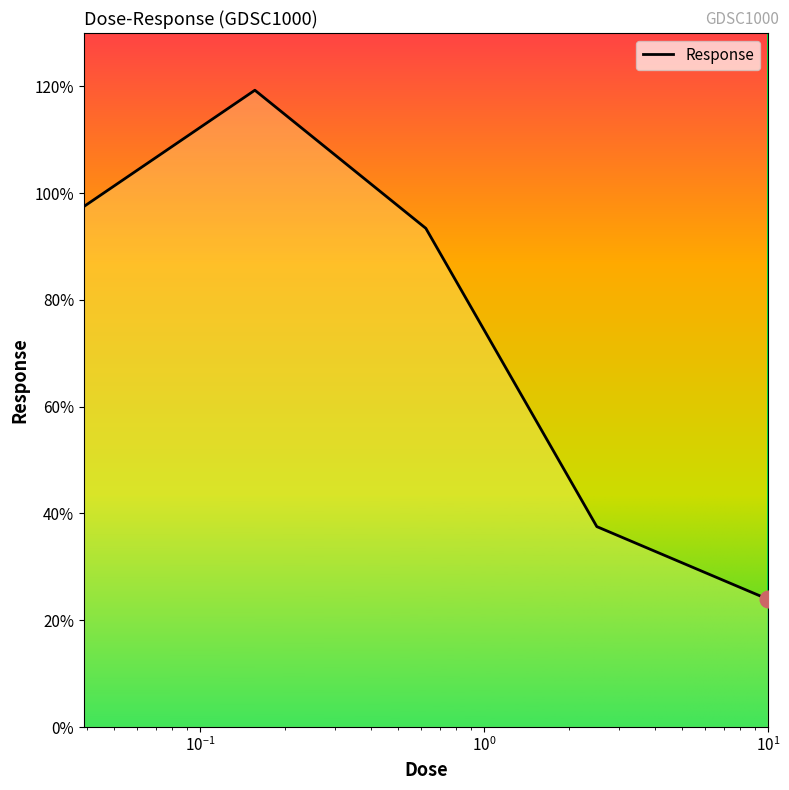

What is the sum of all values?

371.7